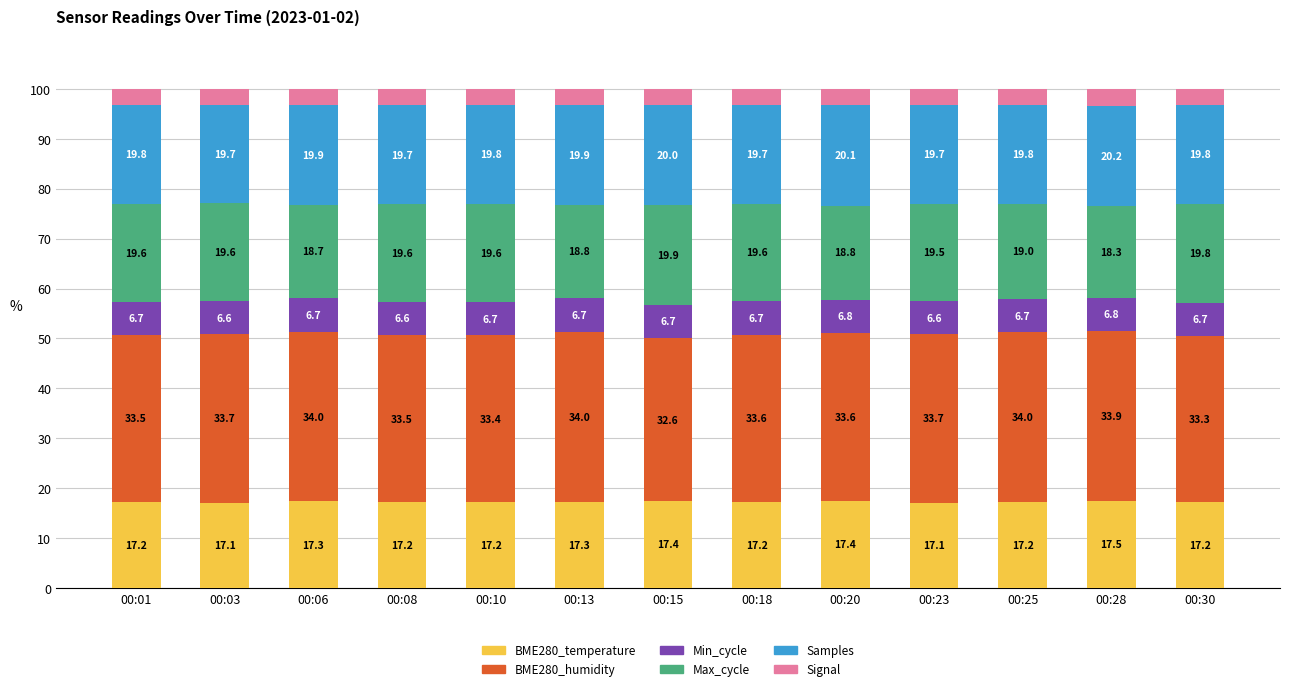

The value of BME280_temperature at 00:25 is 17.2. True or false?

True